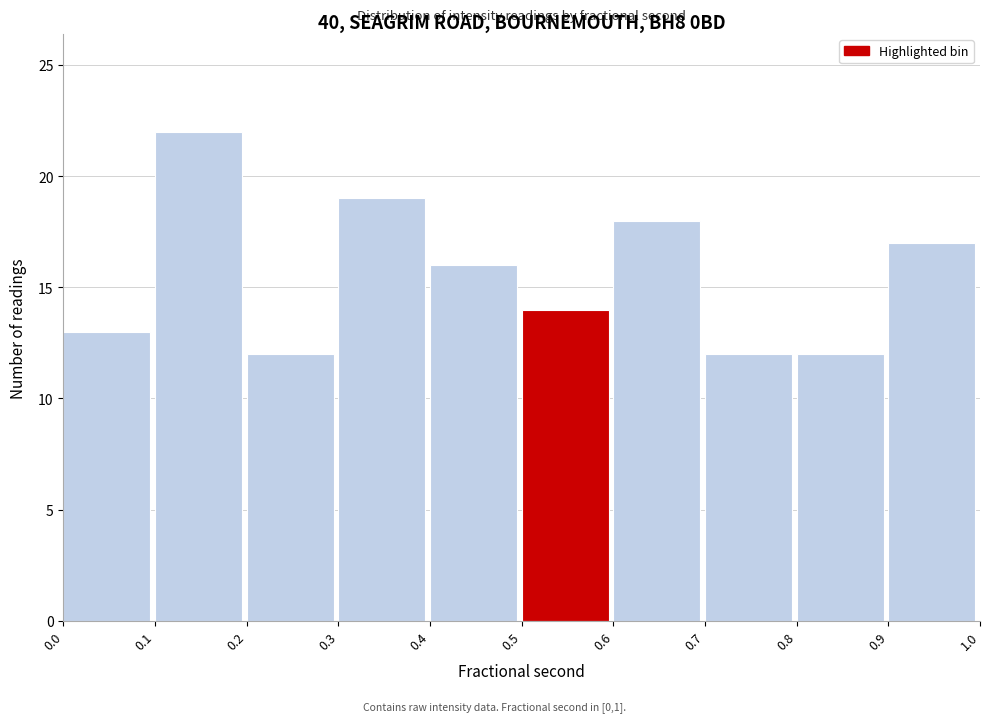

Over which range of the x-axis is the bar tallest?

0.1 to 0.2